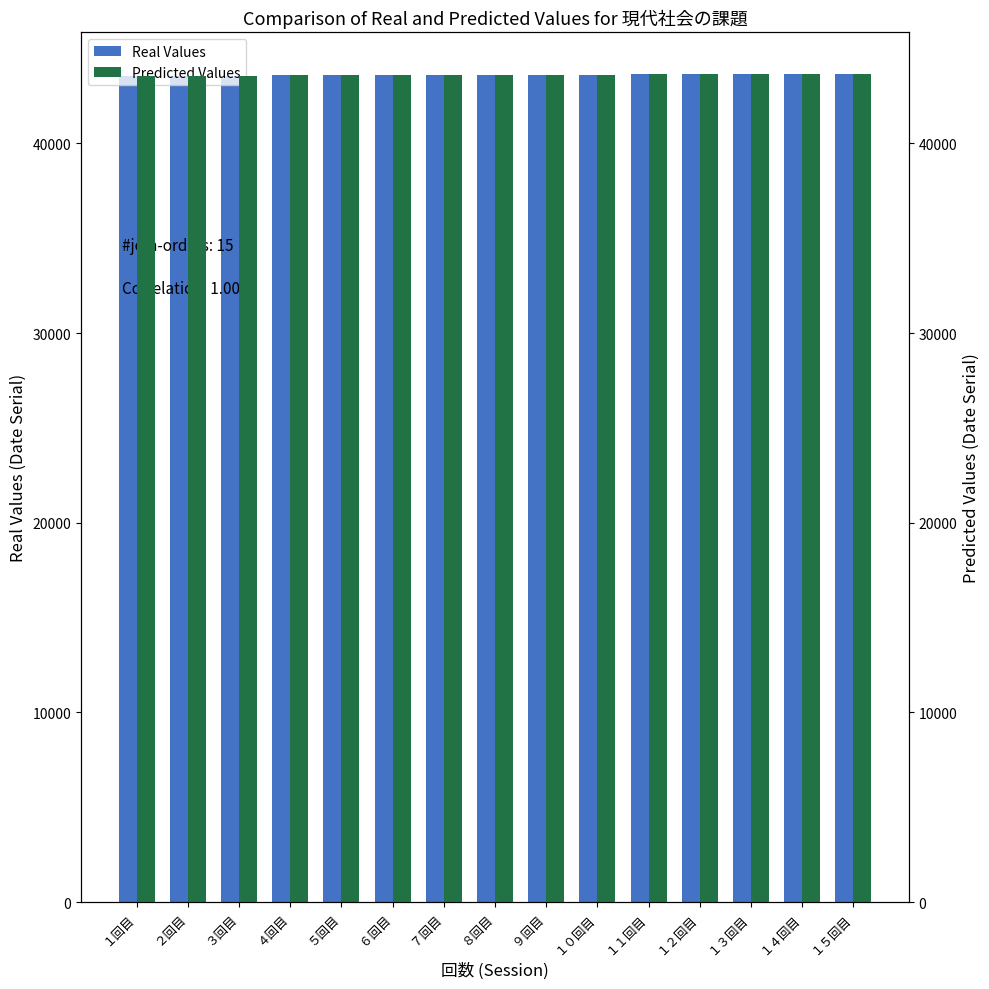

What is the sum of all Real Values values?

654279